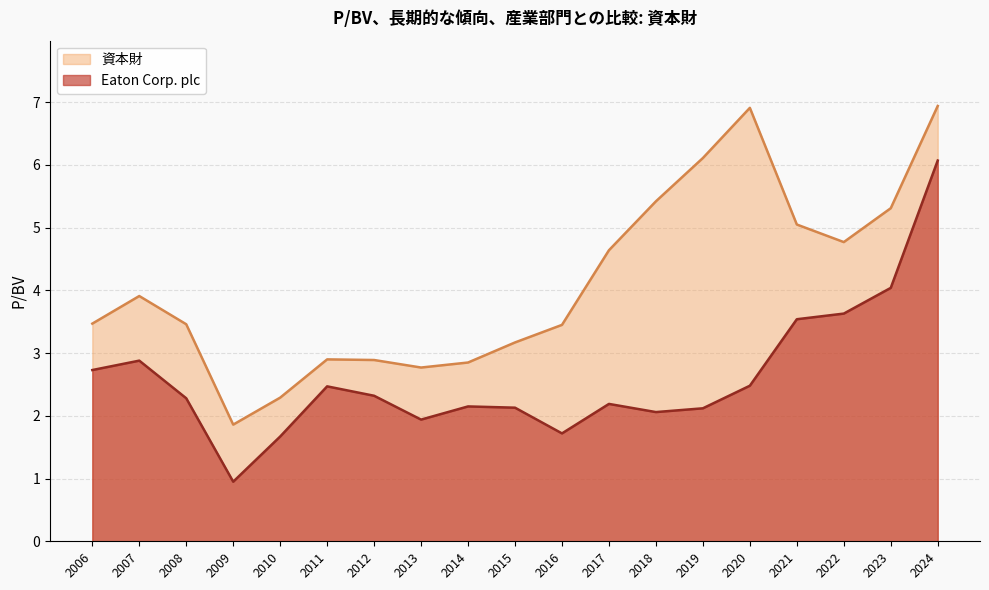

What is the difference between the maximum and minimum values in the Eaton Corp. plc series?

5.1